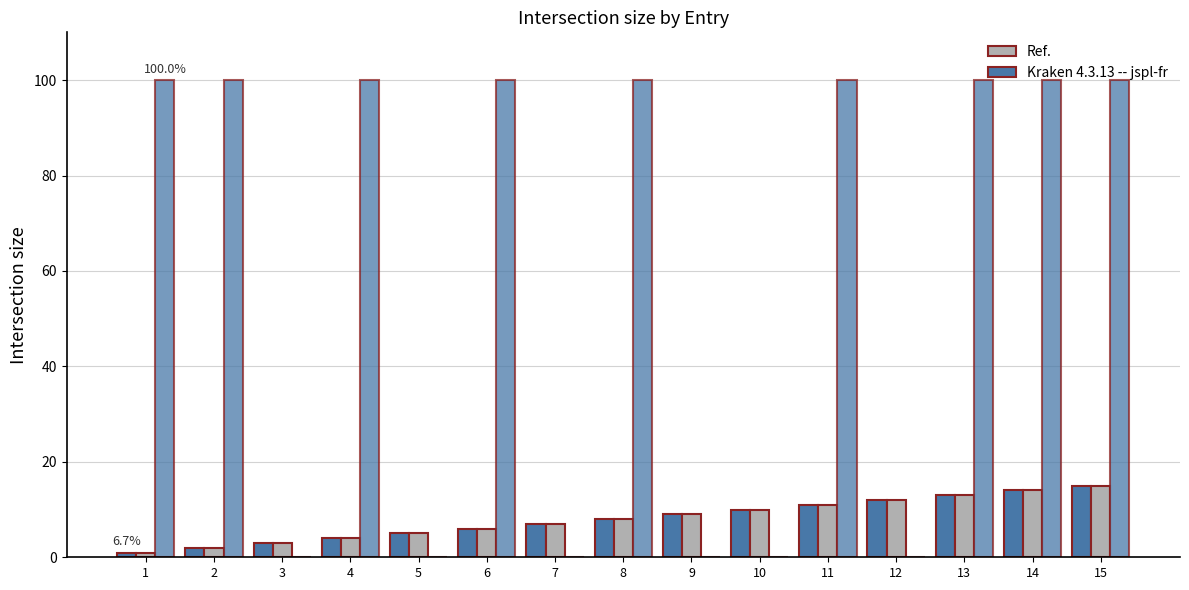

The S. No series shows 21 at 15. True or false?

False